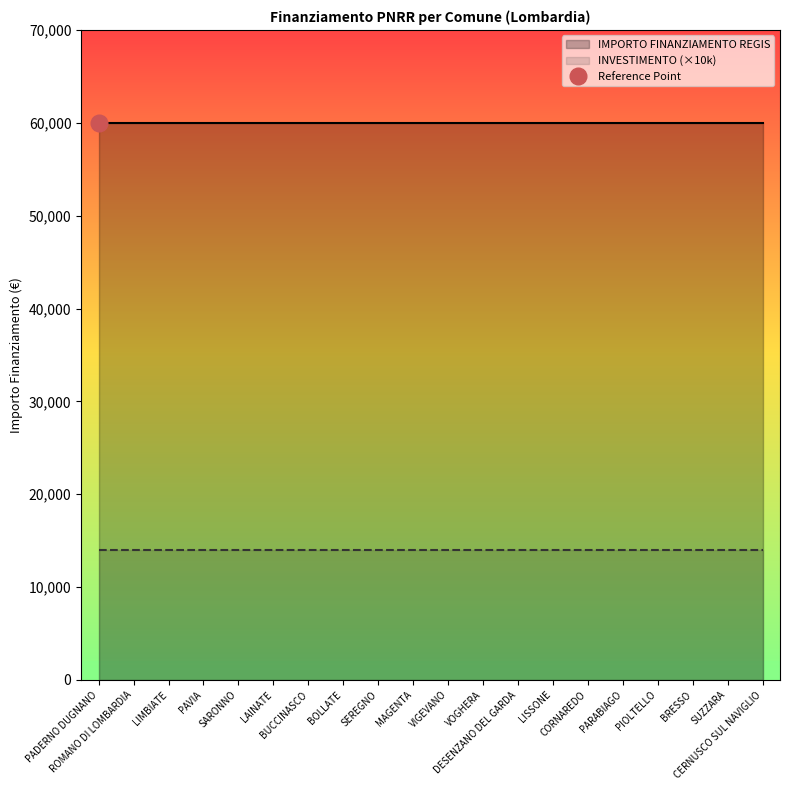

True or false: IMPORTO FINANZIAMENTO REGIS has more than 0 interior local peaks.

False